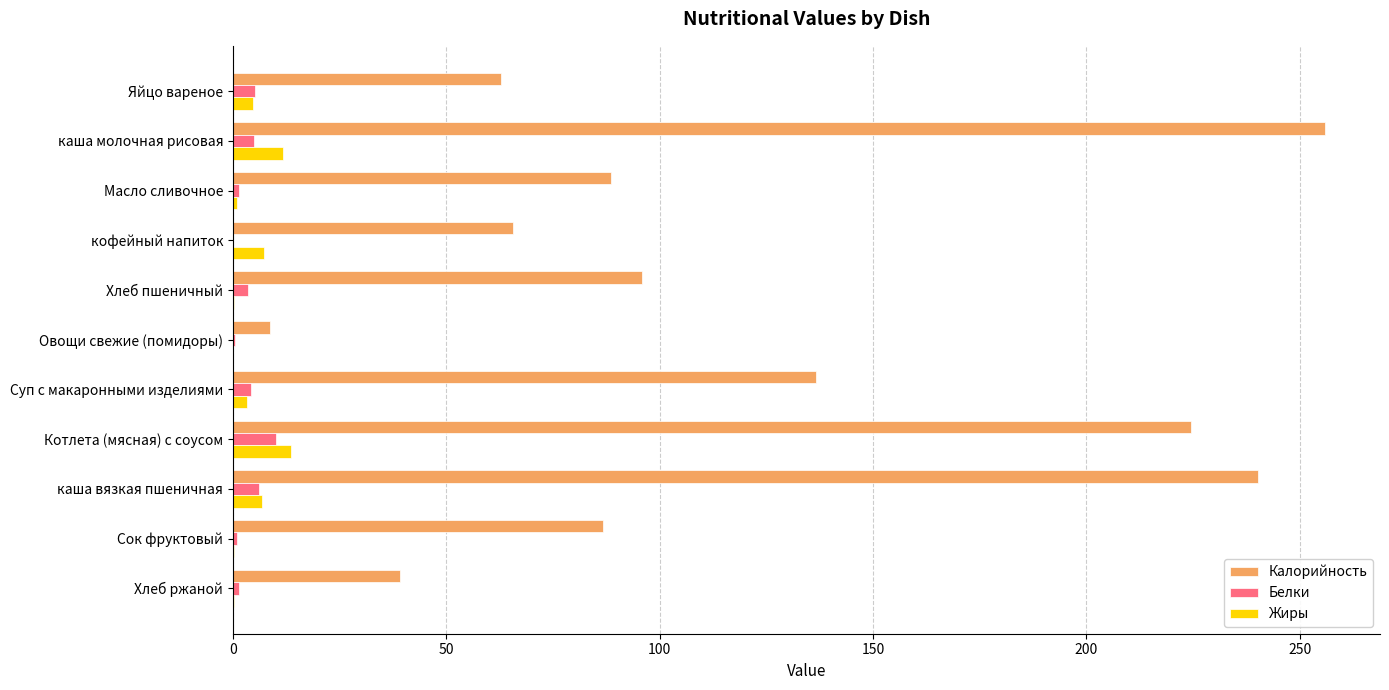

Which series changed the most between Яйцо вареное and Масло сливочное?

Калорийность